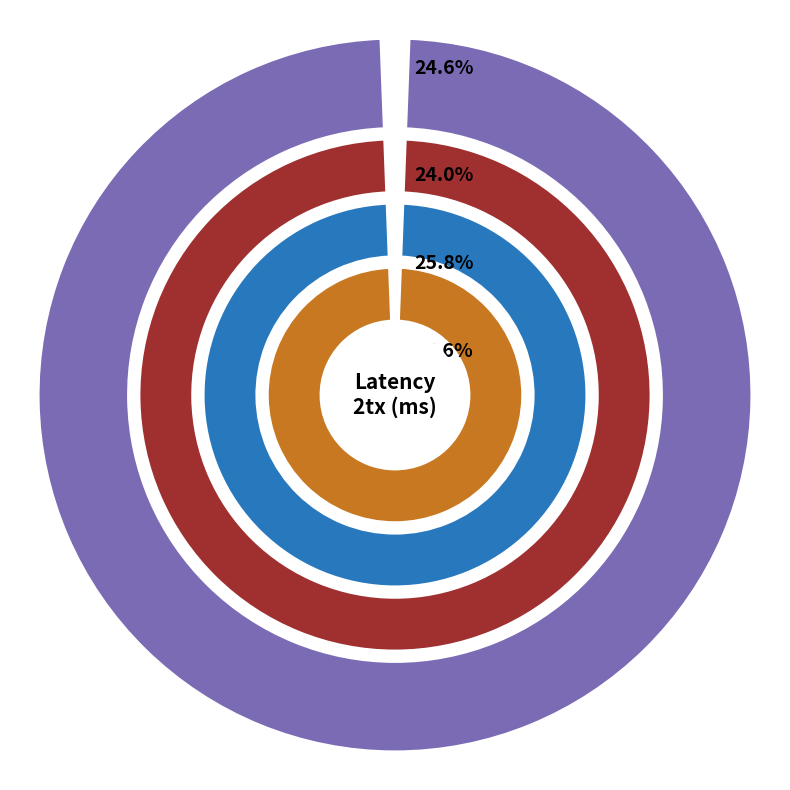

Does any single category account for the majority?

No